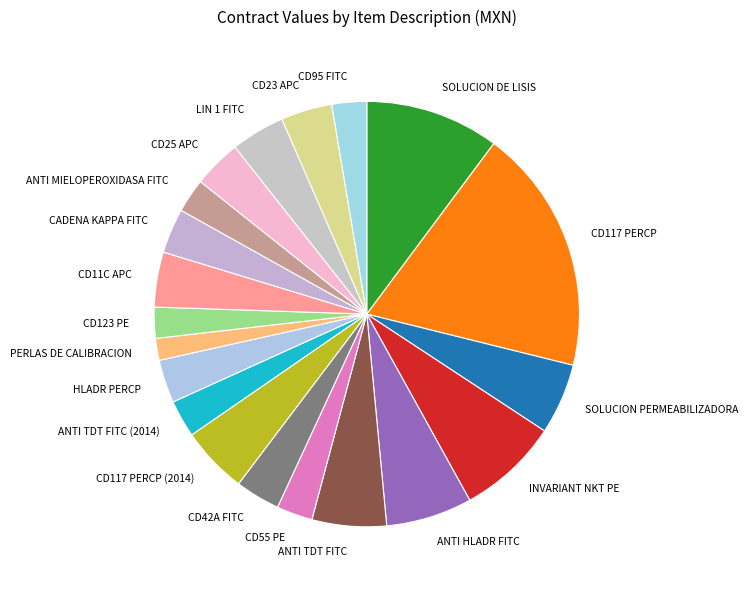

Which slice is the smallest?

PERLAS DE CALIBRACION